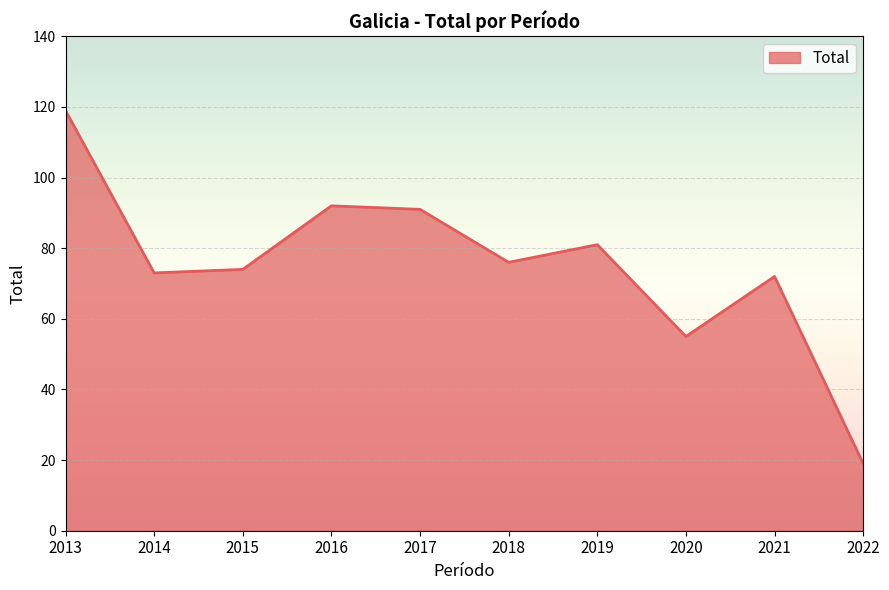

Approximately how many times larger is the value at 2013 compared to 2014?

1.6